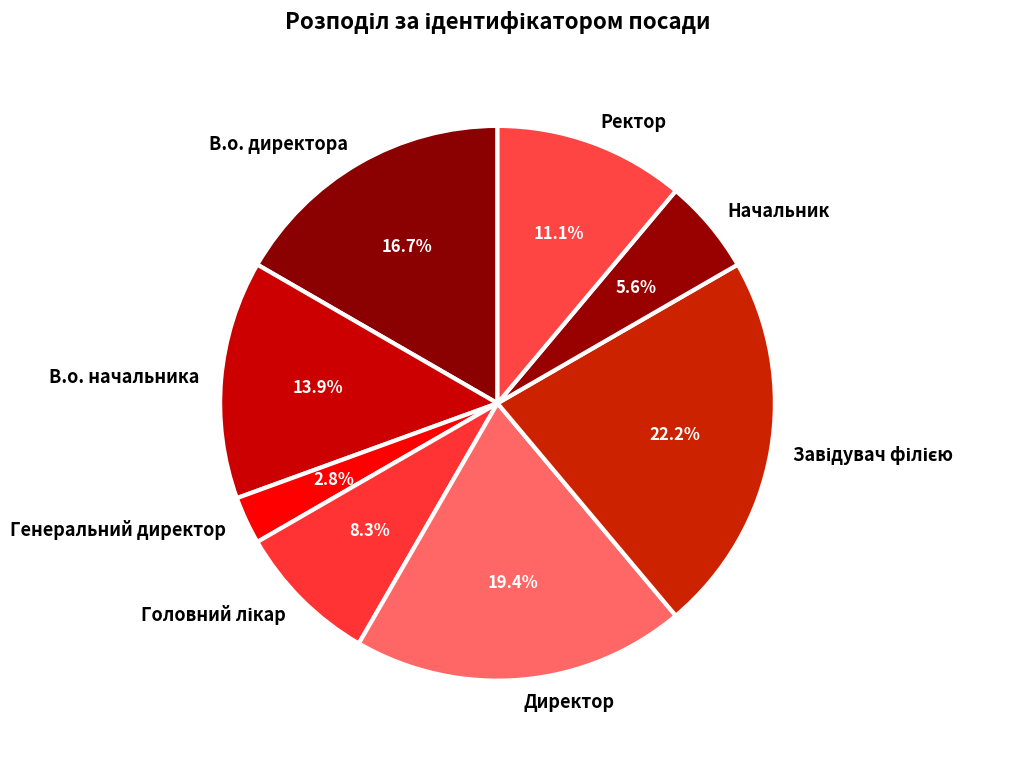

Is the sum of Ректор and В.о. начальника greater than half?

No